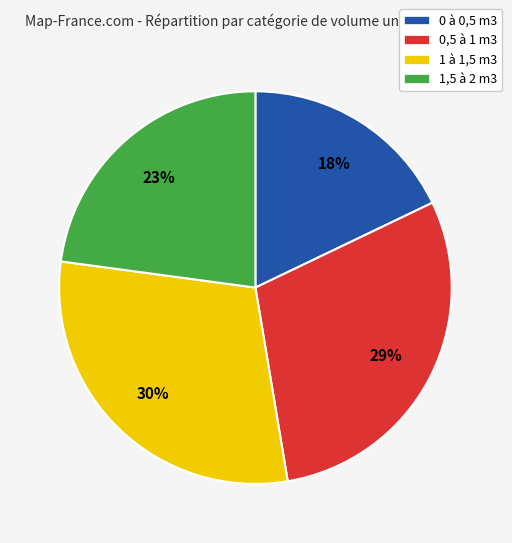

To the nearest percent, what is the difference between the largest and smallest slice percentages?

12%